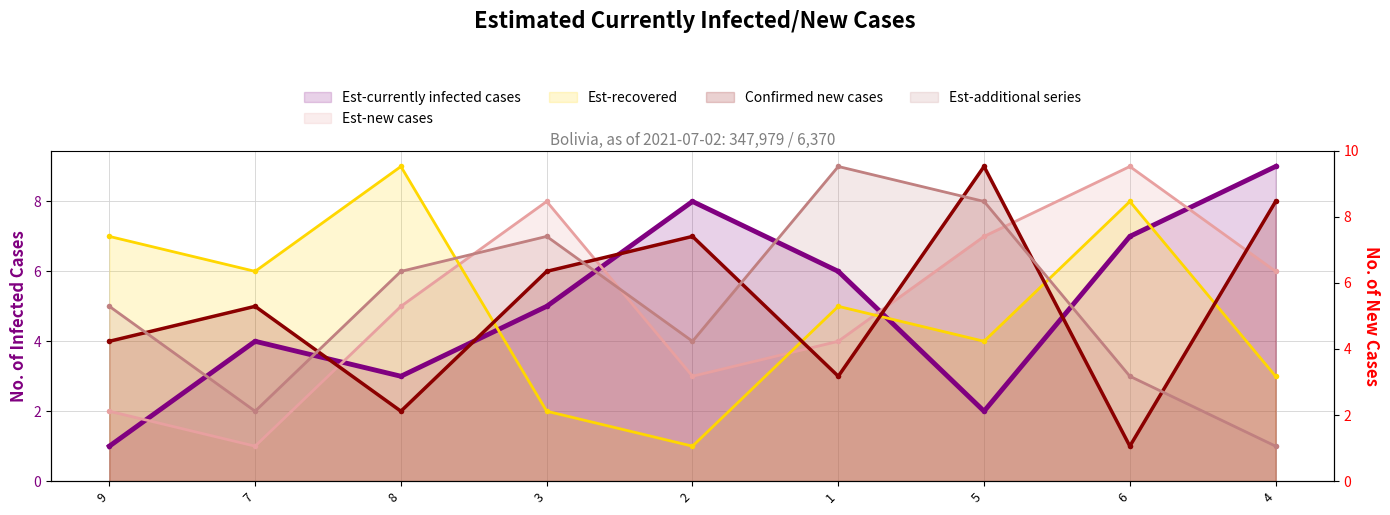

The value of Est-recovered (line) at 7 is 6. True or false?

True